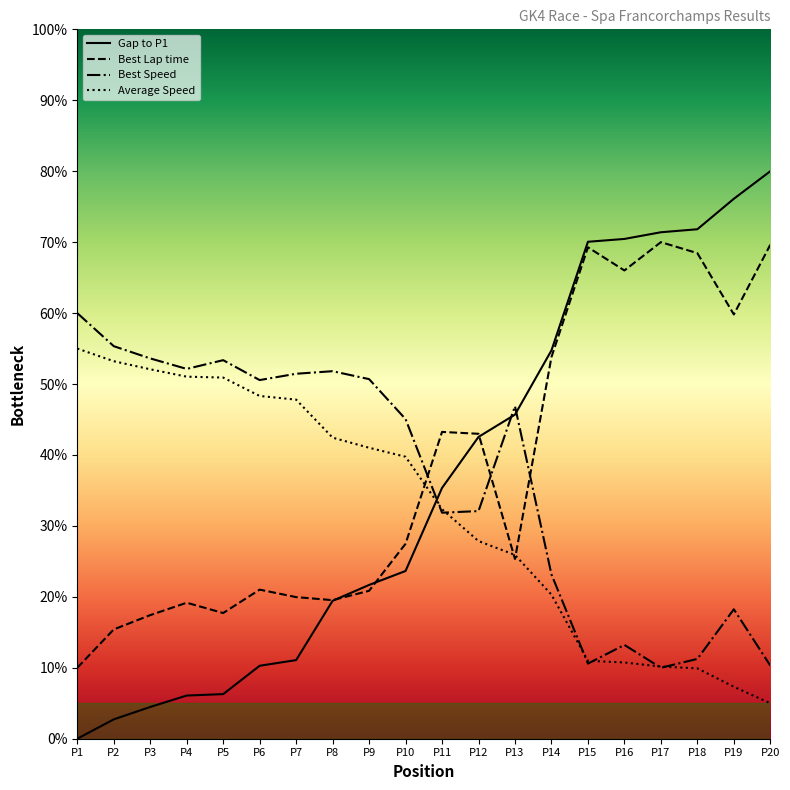

Does the chart have visible grid lines?

No